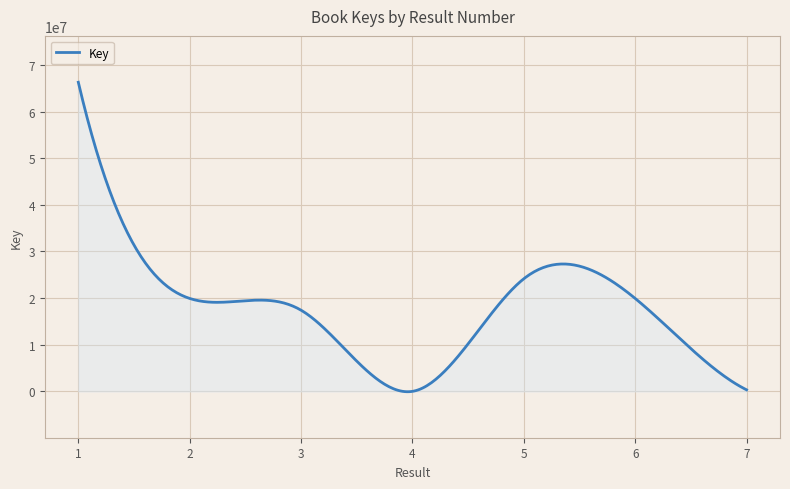

What is the difference between the maximum and minimum values?

66362813.4